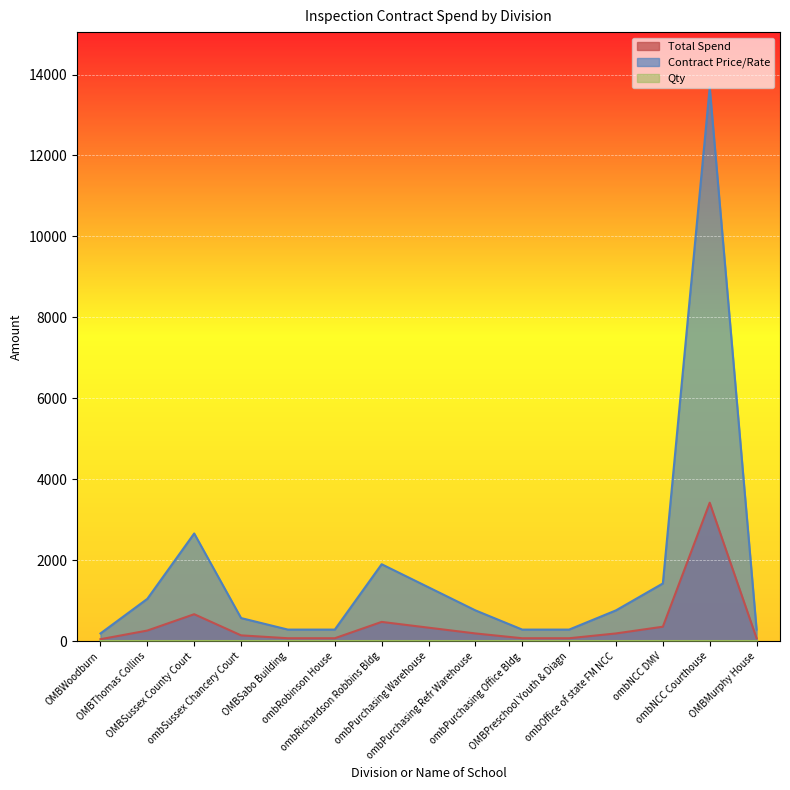

What position from the right is ombPurchasing Warehouse?

8